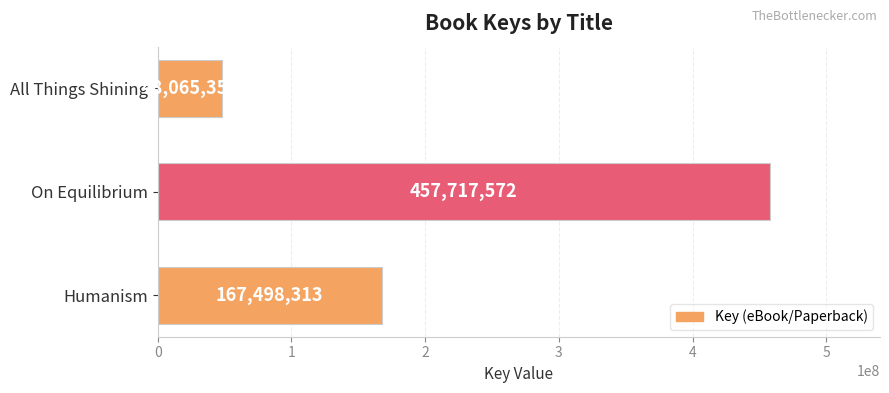

Reading bottom to top, what are all the values shown in this chart?

167498313	457717572	48065351